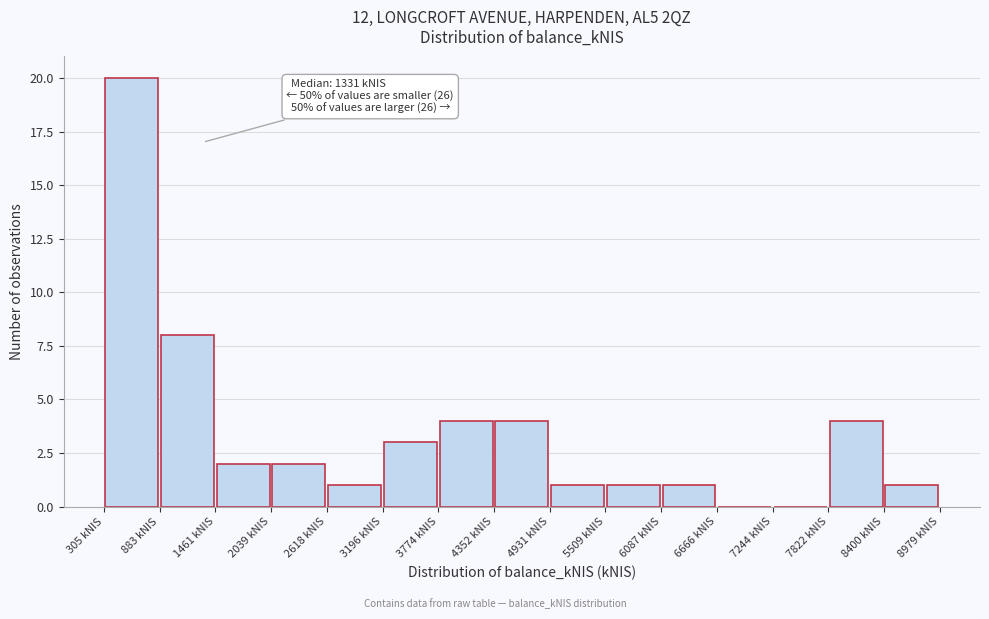

Over which range of the x-axis is the bar tallest?

300 to 900